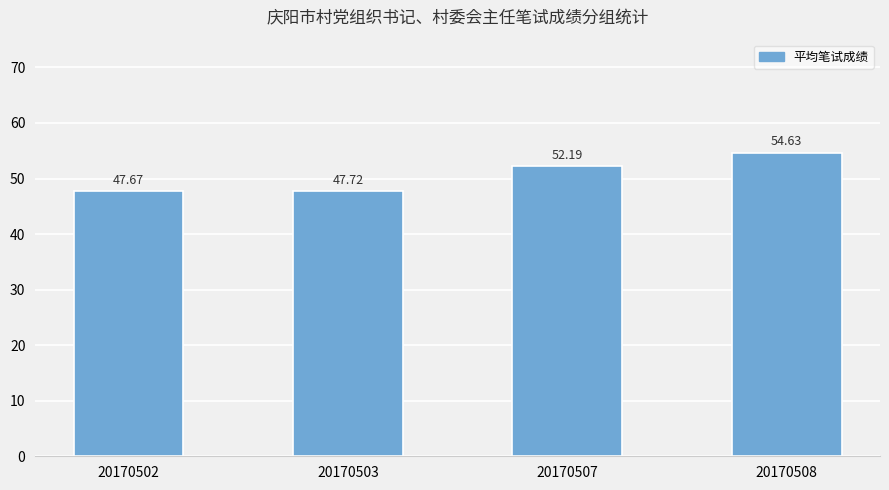

What is the difference between the second highest and minimum values?

4.5